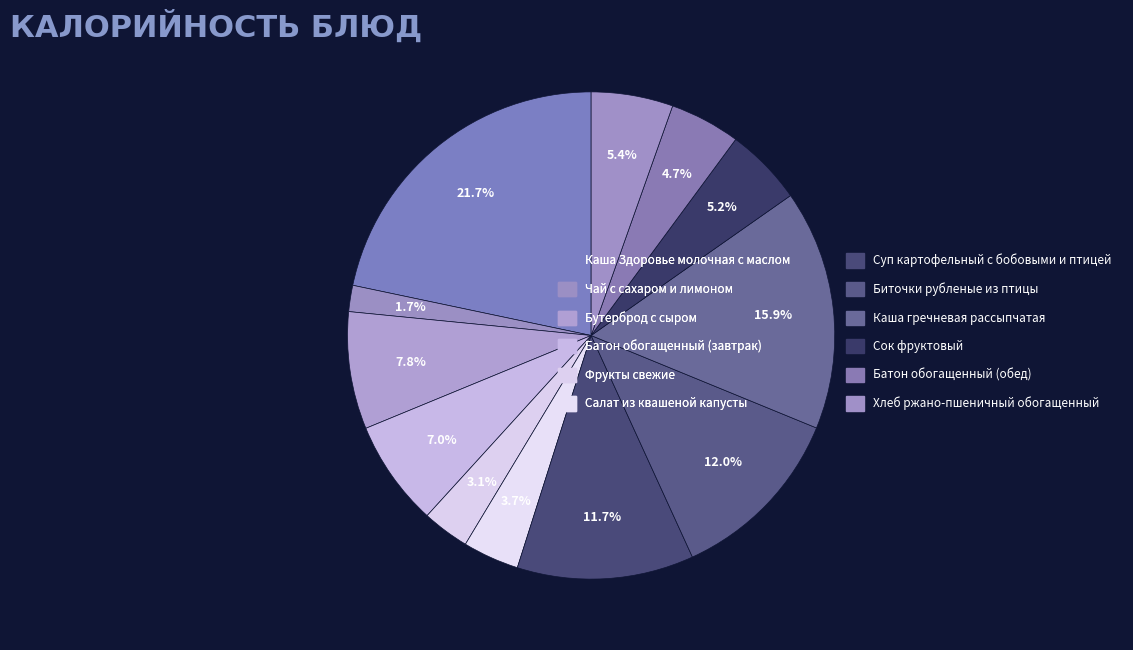

Count the number of slices in the pie.

12